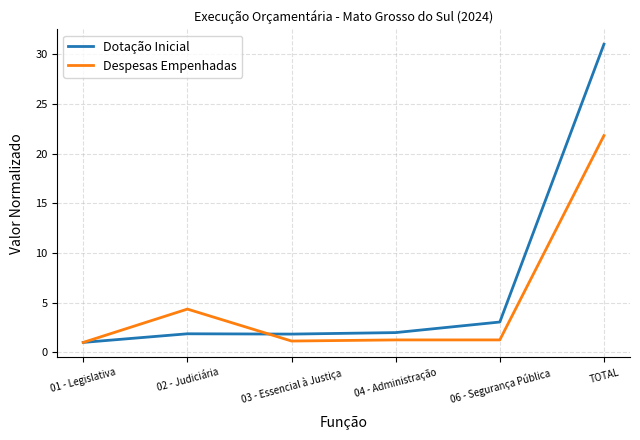

Which series has the widest spread of values?

Dotação Inicial